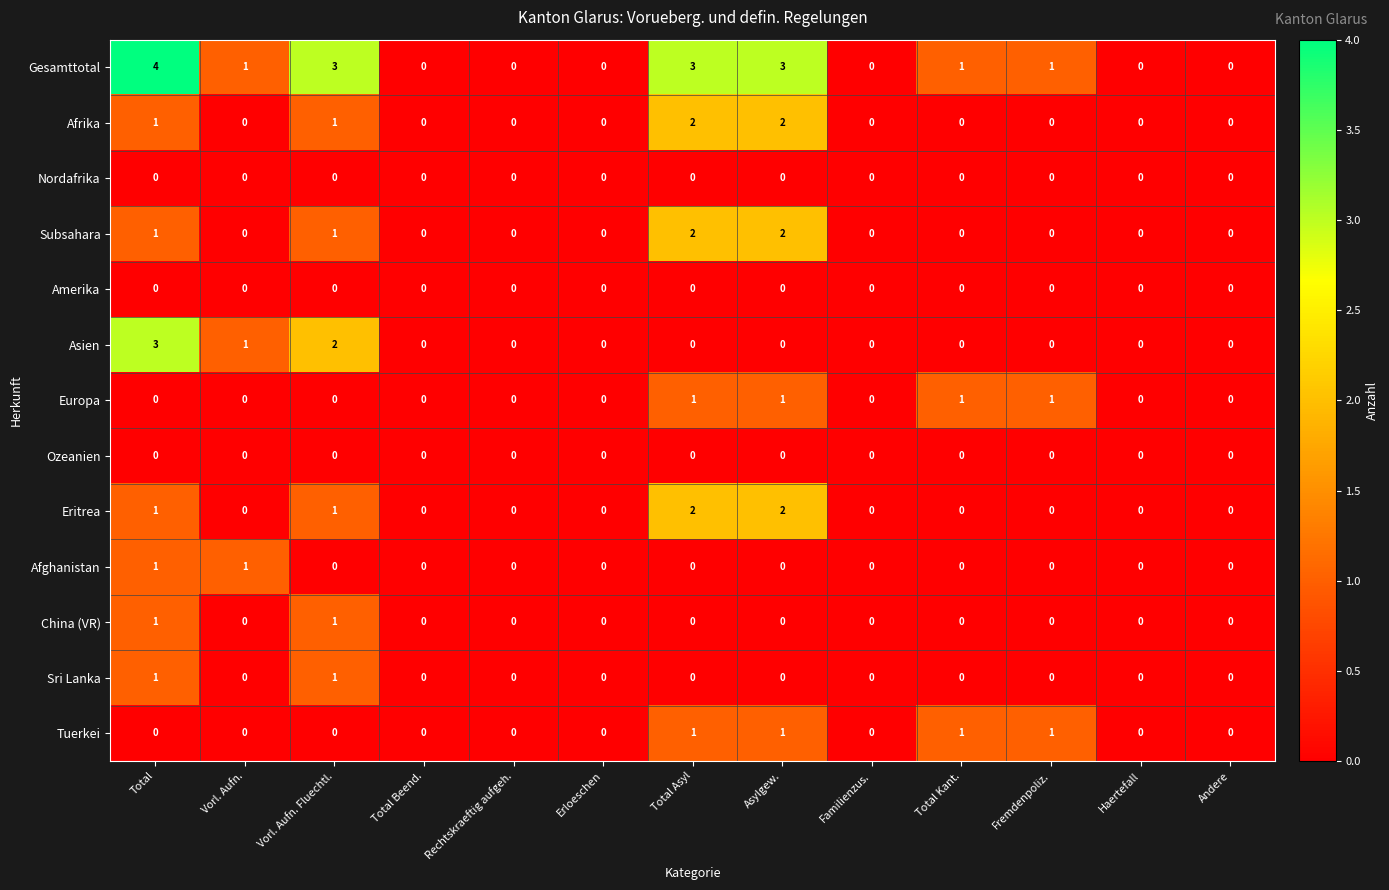

What is the sum of all Asien values?

6